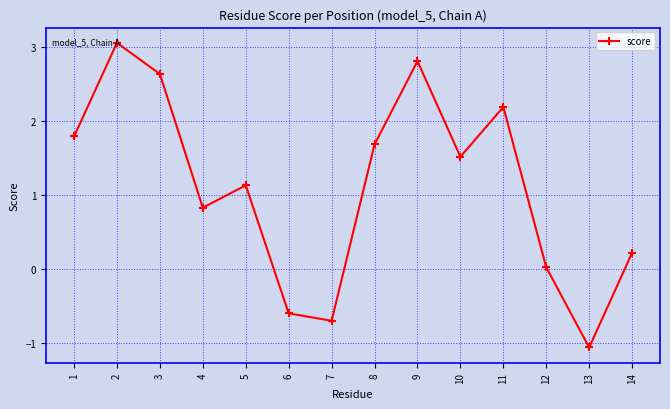

Read the value at 13.

-1.1